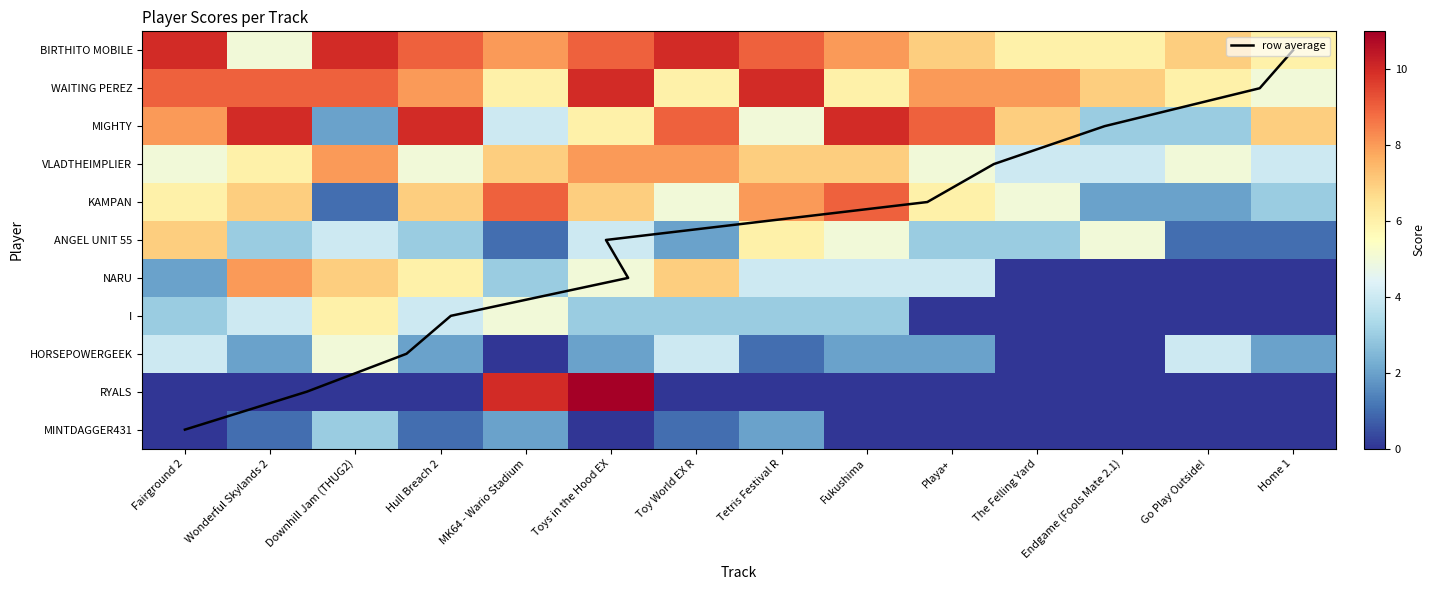

Which series changed the most between Playa+ and The Felling Yard?

NARU